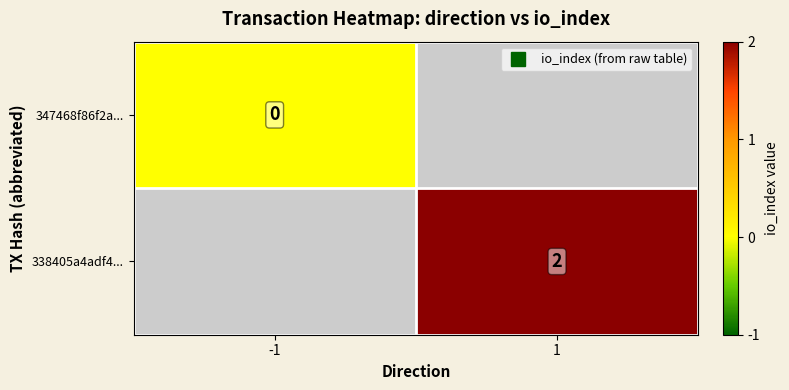

The value of 338405a4adf4... at 1 is 2.0. True or false?

True